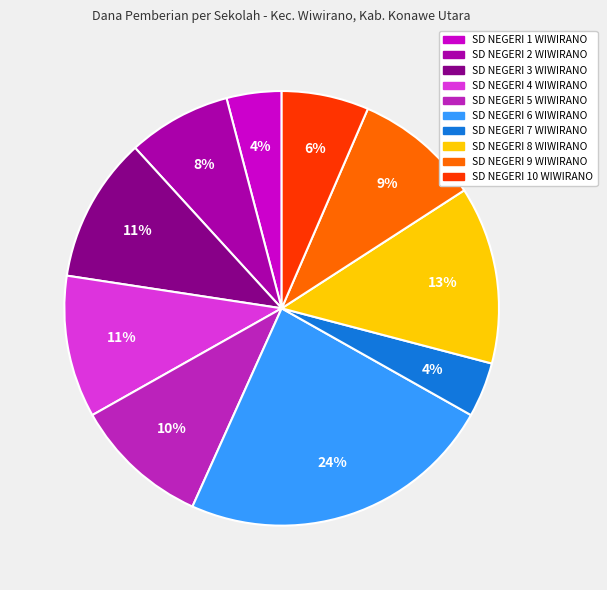

What percentage is the SD NEGERI 8 WIWIRANO slice, to the nearest percent?

13%